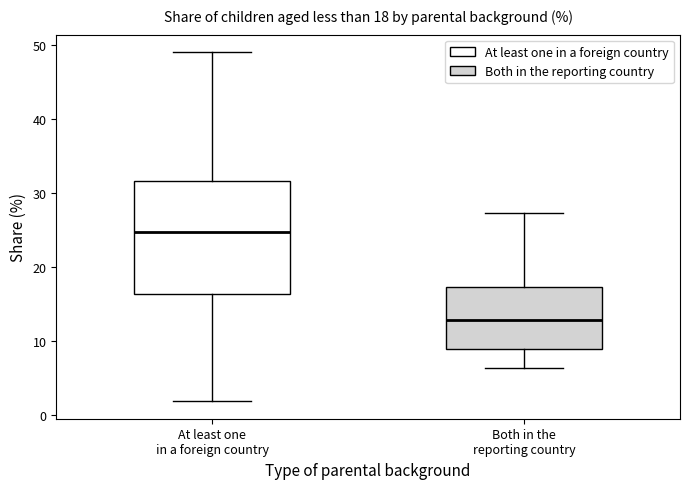

Which box is the tallest, from its lower edge to its upper edge?

At least one in a foreign country